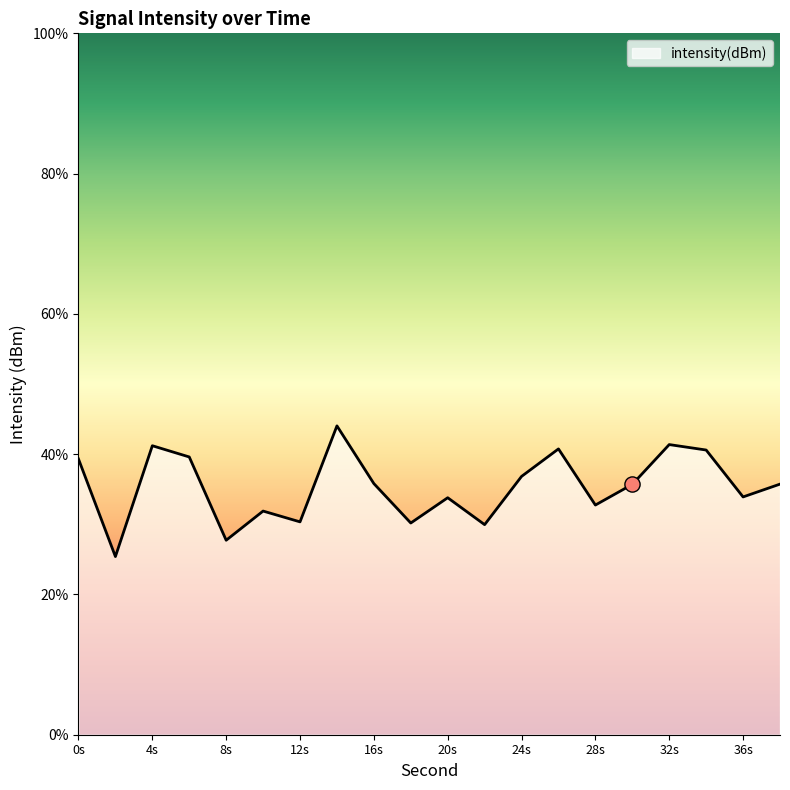

What is the maximum value shown in the chart?

44.0